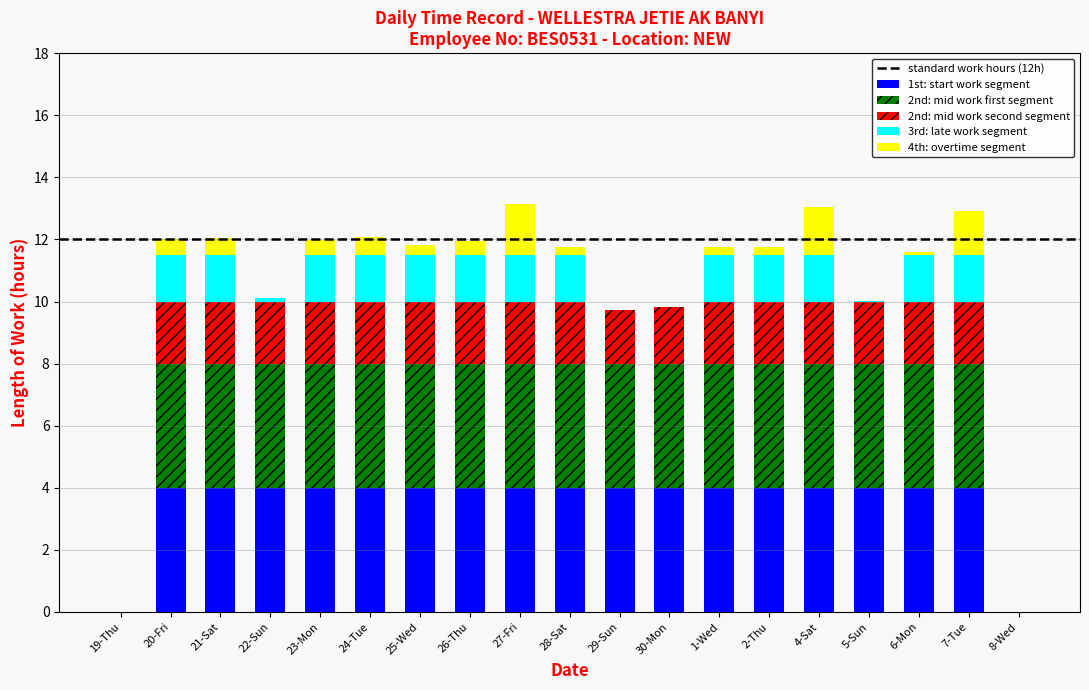

What is the total value across all series at 30-Mon?

9.8